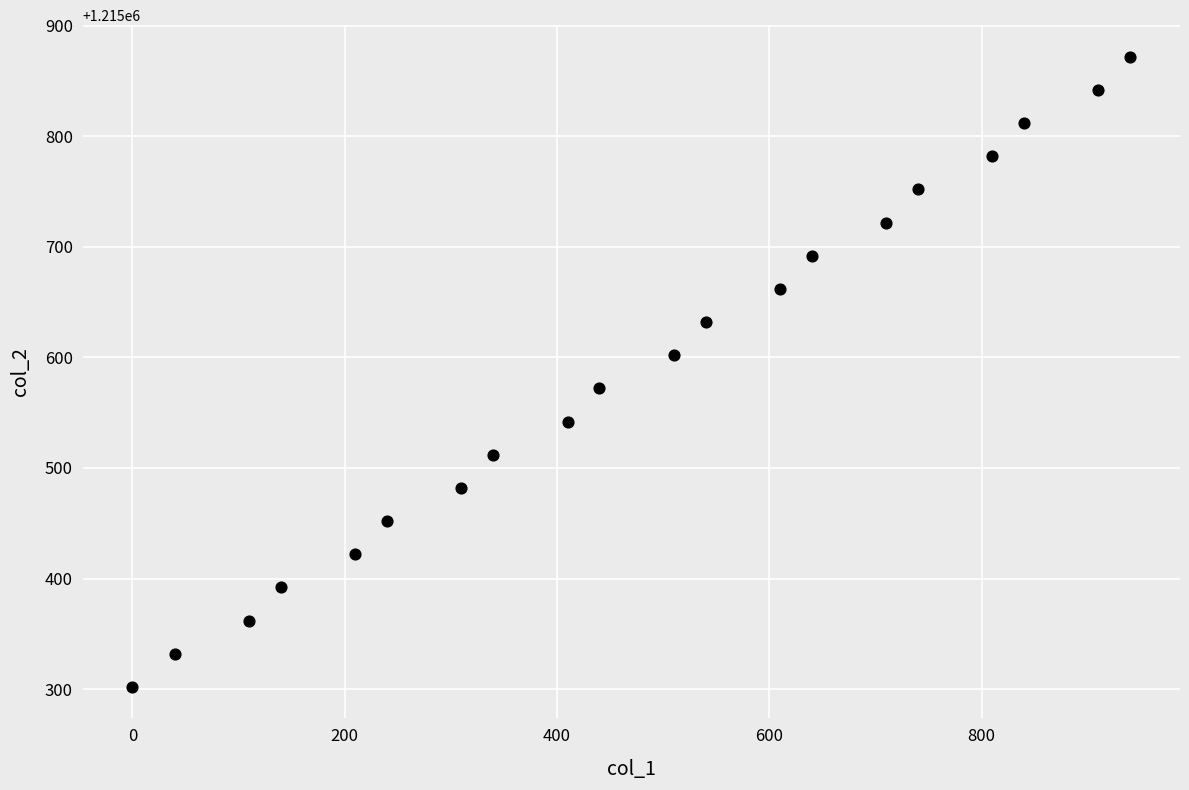

What is the range of X values (max minus min)?

940